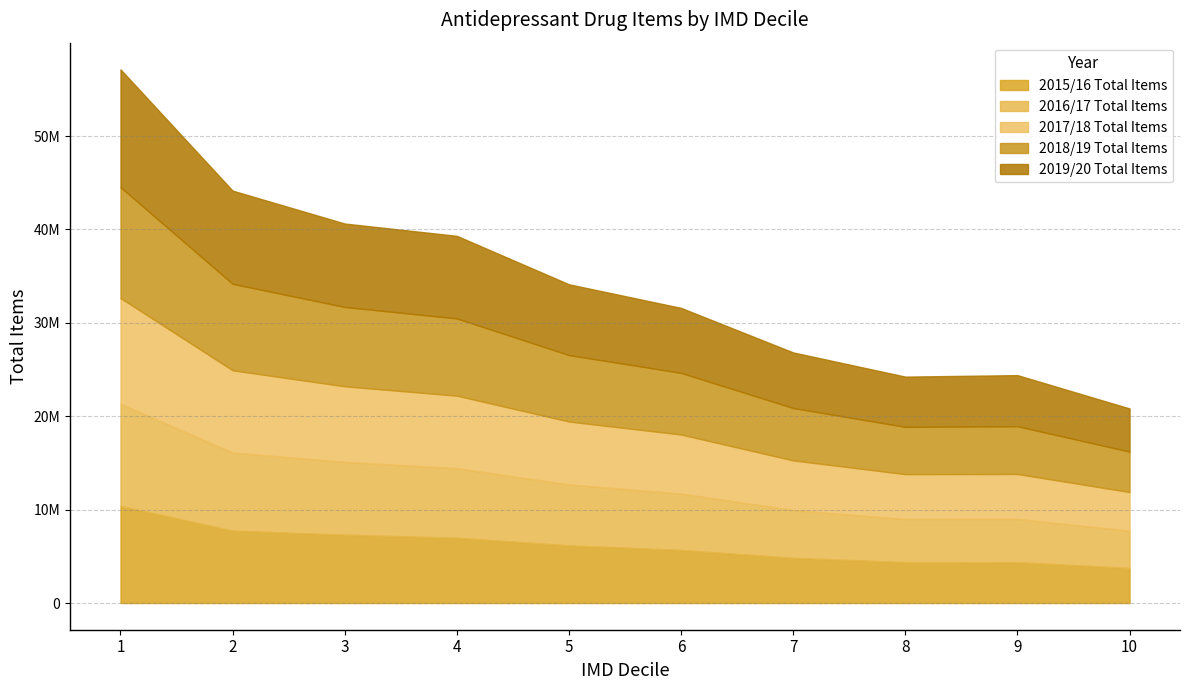

What is the difference between the maximum and second lowest values in the 2019/20 Total Items series?

7225524